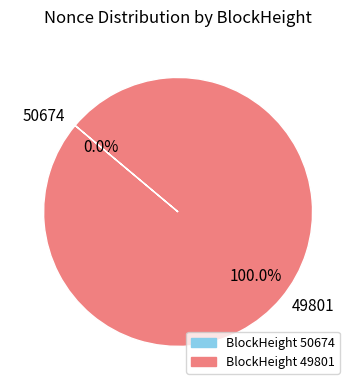

To the nearest percent, what is the difference between the 50674 and 49801 slice percentages?

100%